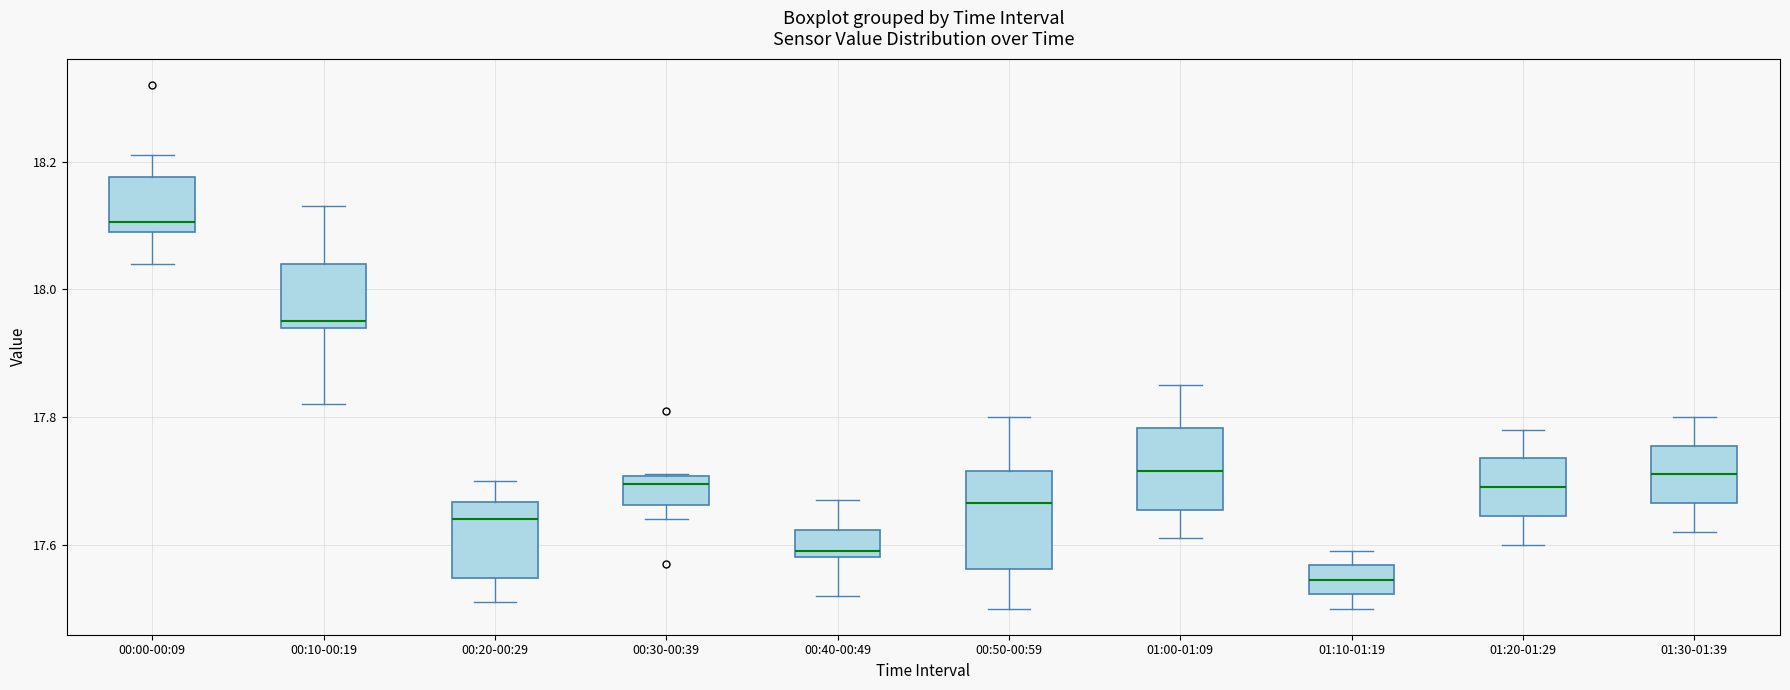

Which box is the tallest, from its lower edge to its upper edge?

00:50-00:59